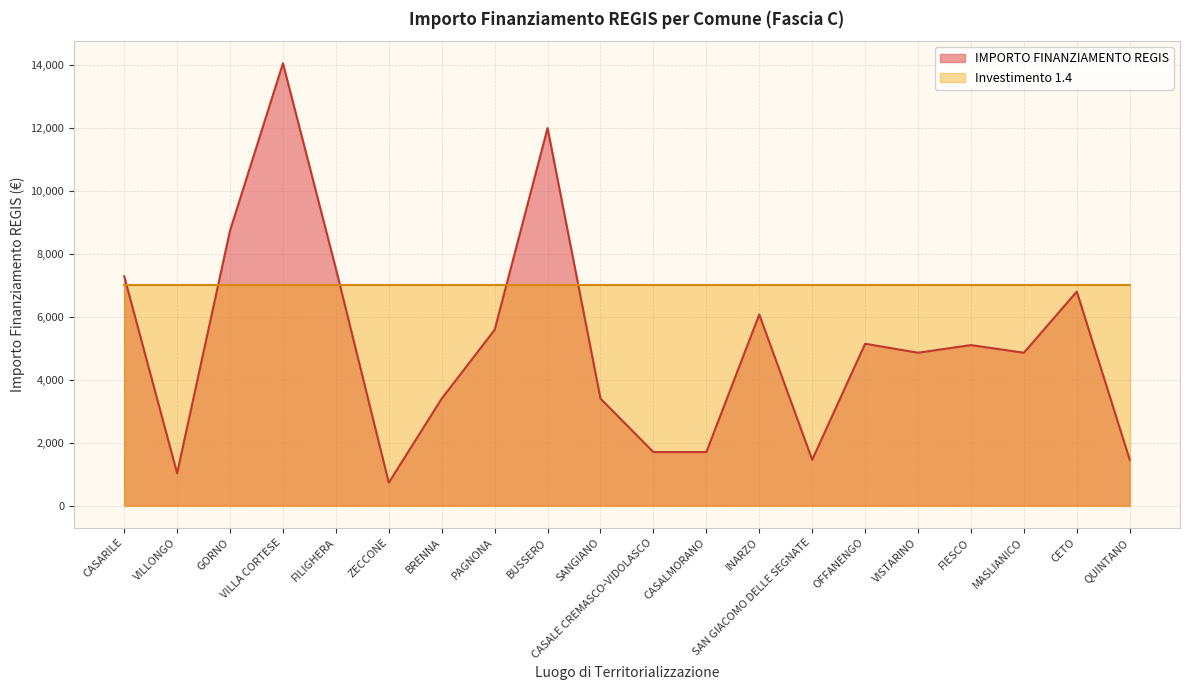

What is the value of the 18th point from the left?

4860